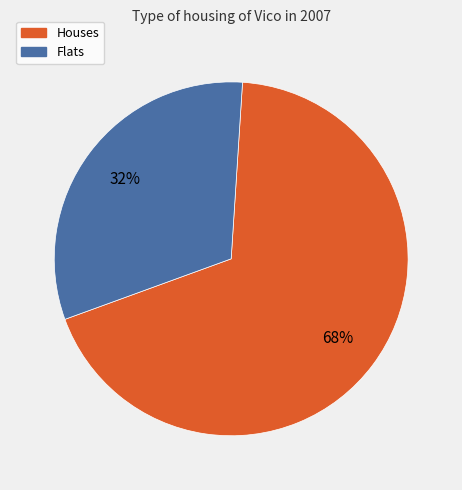

Count the number of slices in the pie.

2